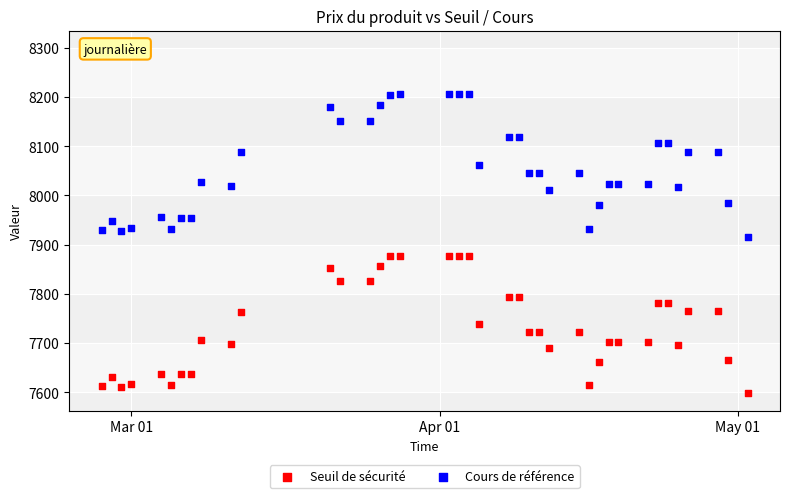

Across all data points, what is the range of X values (max minus min)?

65.0